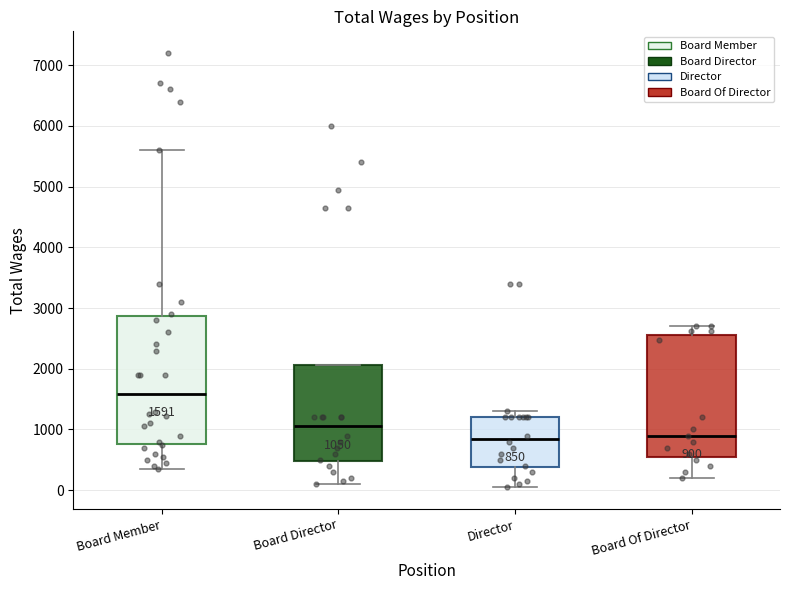

Comparing the boxes themselves (not the whiskers), which one is the tallest?

Board Member